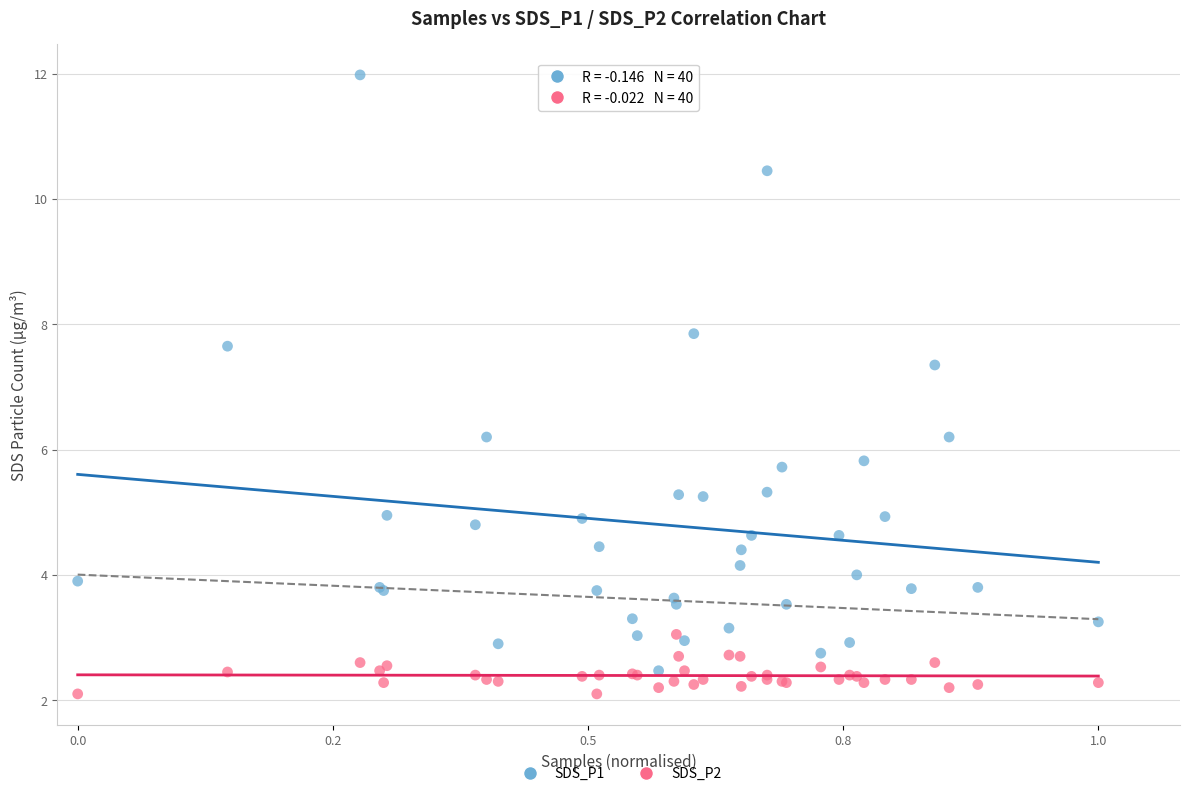

Which series has the largest Y range (max minus min)?

SDS_P1